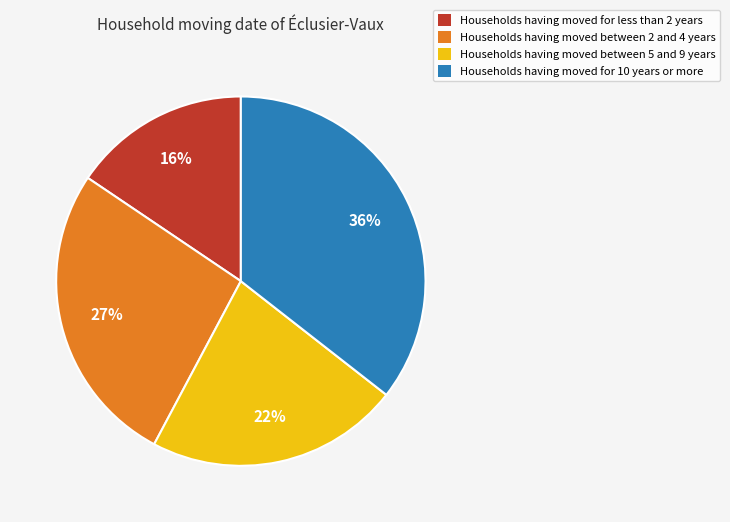

To the nearest percent, what portion does Households having moved for less than 2 years represent?

16%